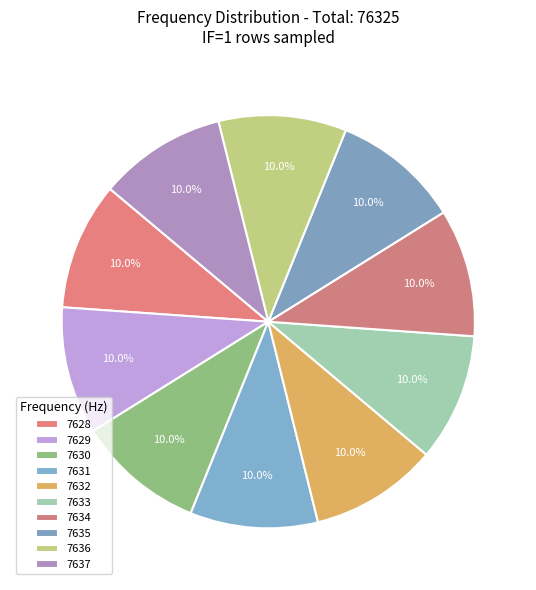

Rank the categories by value from lowest to highest.

7628, 7629, 7630, 7631, 7632, 7633, 7634, 7635, 7636, 7637